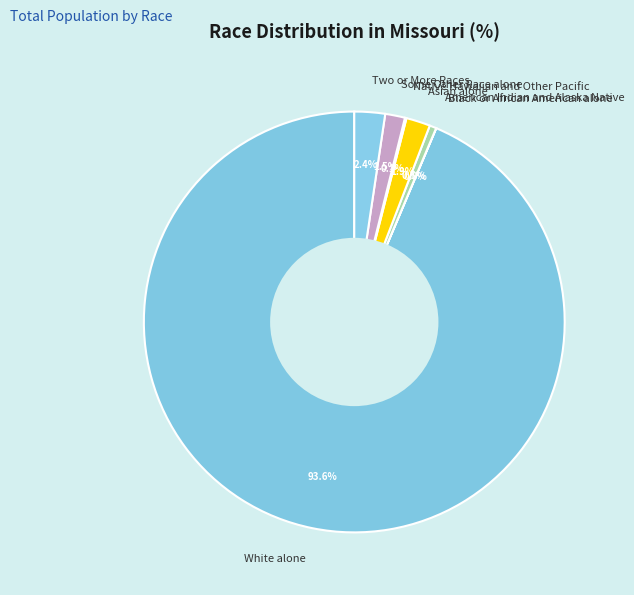

What percentage do Some Other Race alone and American Indian and Alaska Native together represent?

2.0%